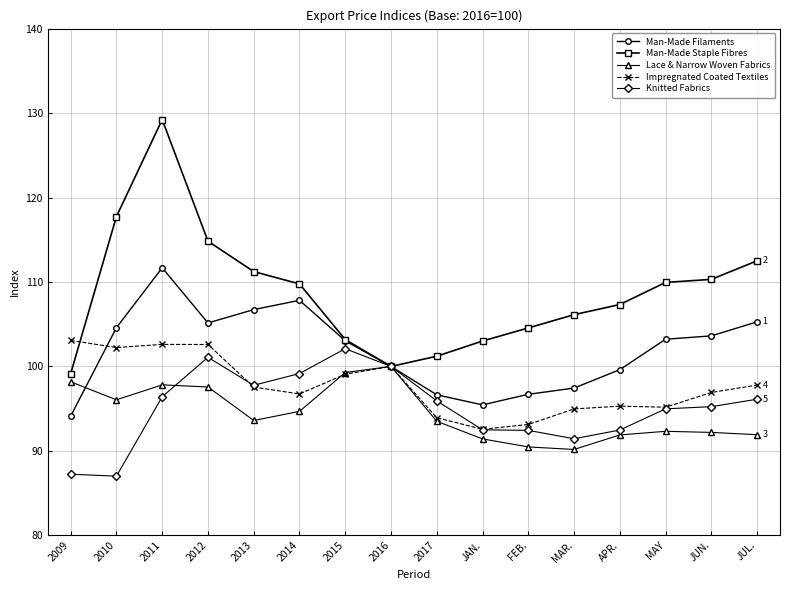

The Impregnated Coated Textiles series shows 21.7 at APR.. True or false?

False